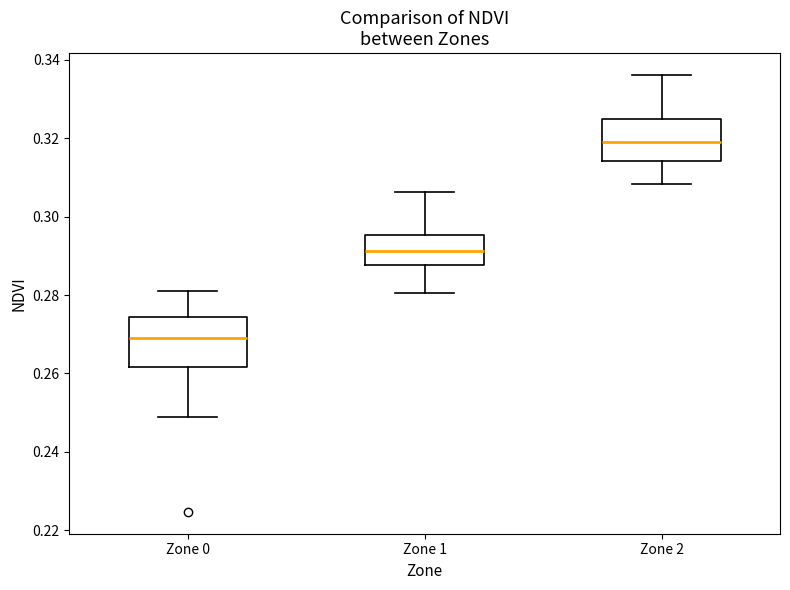

Which box has the highest median line?

Zone 2